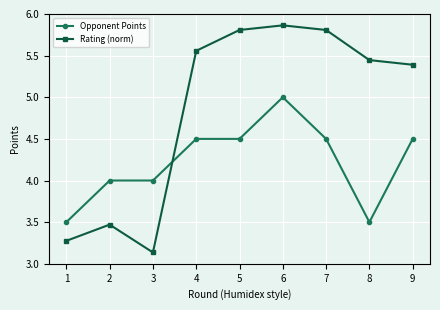

Rank the series by their average value, from lowest to highest.

Opponent Points, Rating (norm)